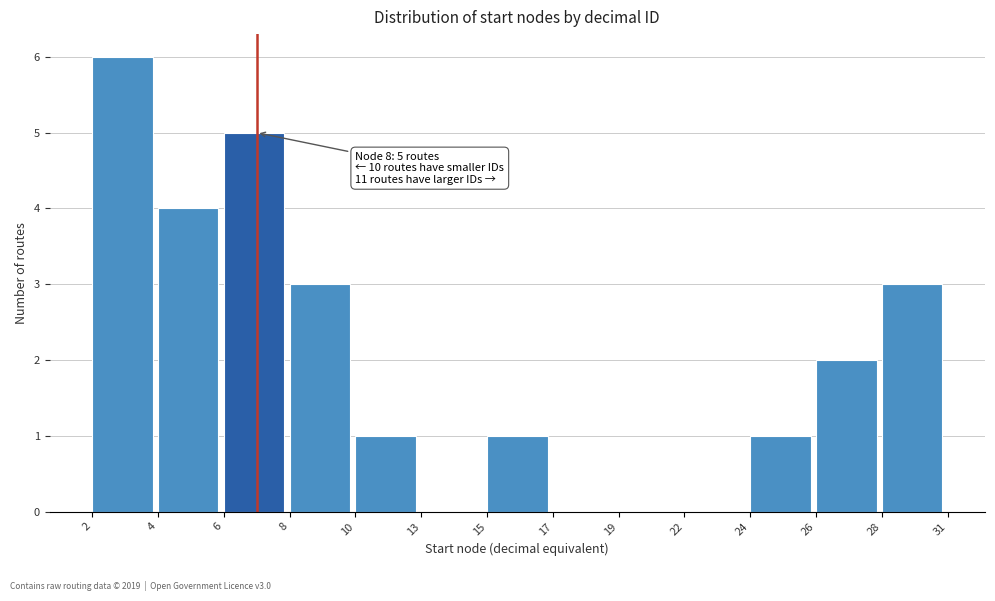

Reading left to right, transcribe all the data shown in this chart.

2=6	4=4	6=5	8=3	10=1	13=0	15=1	17=0	19=0	22=0	24=1	26=2	28=3